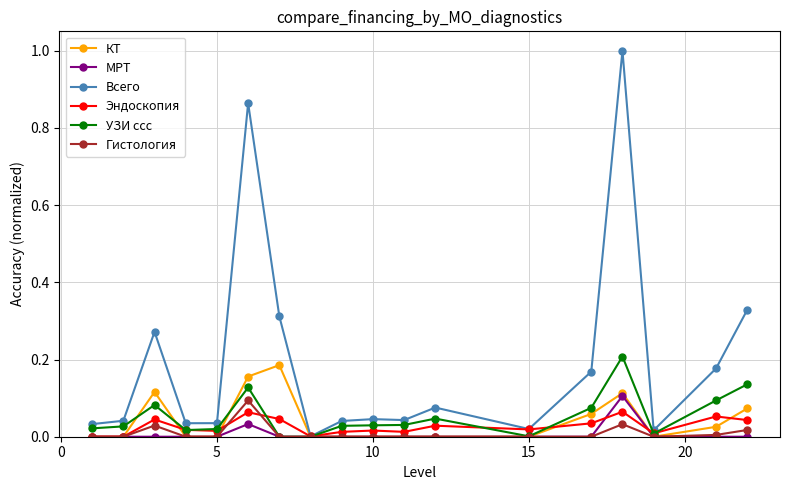

Which series has the largest range (max minus min)?

Всего